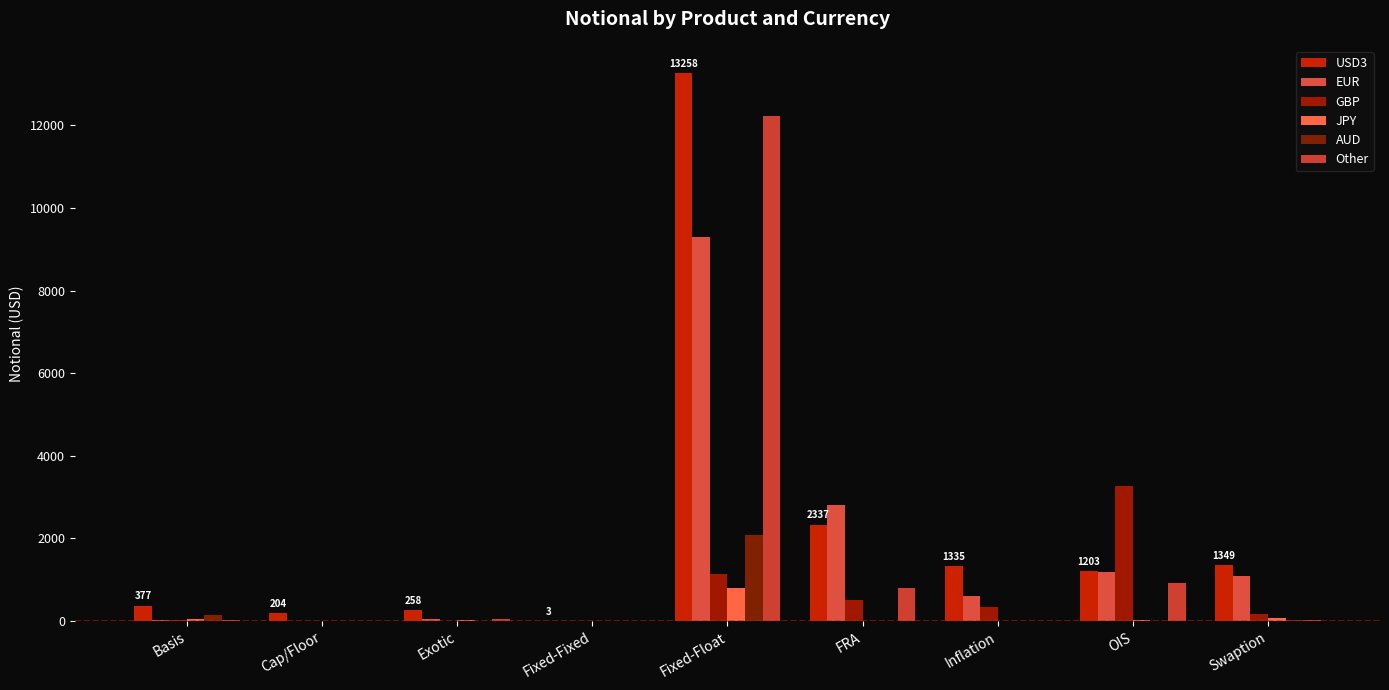

Which category has the lowest value in the Other series?

Cap/Floor